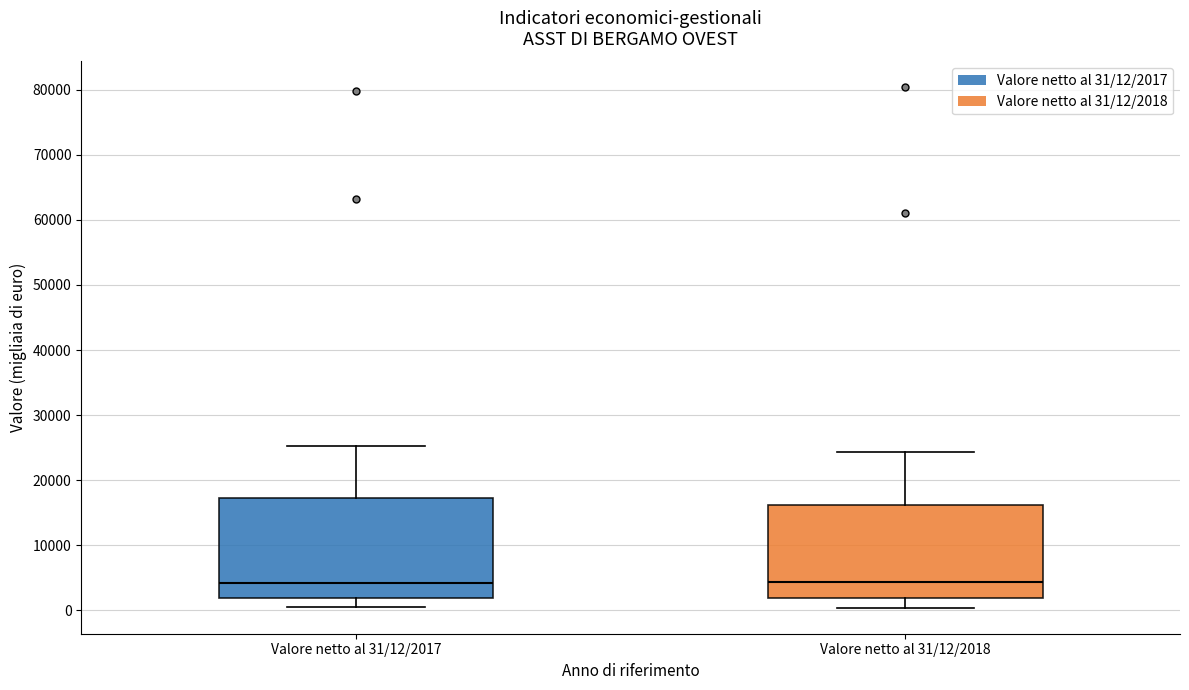

Where does the upper whisker of the box for Valore netto al 31/12/2017 end on the y-axis? The values are not printed on the chart, so give them approximately, as read against the axis.

25000